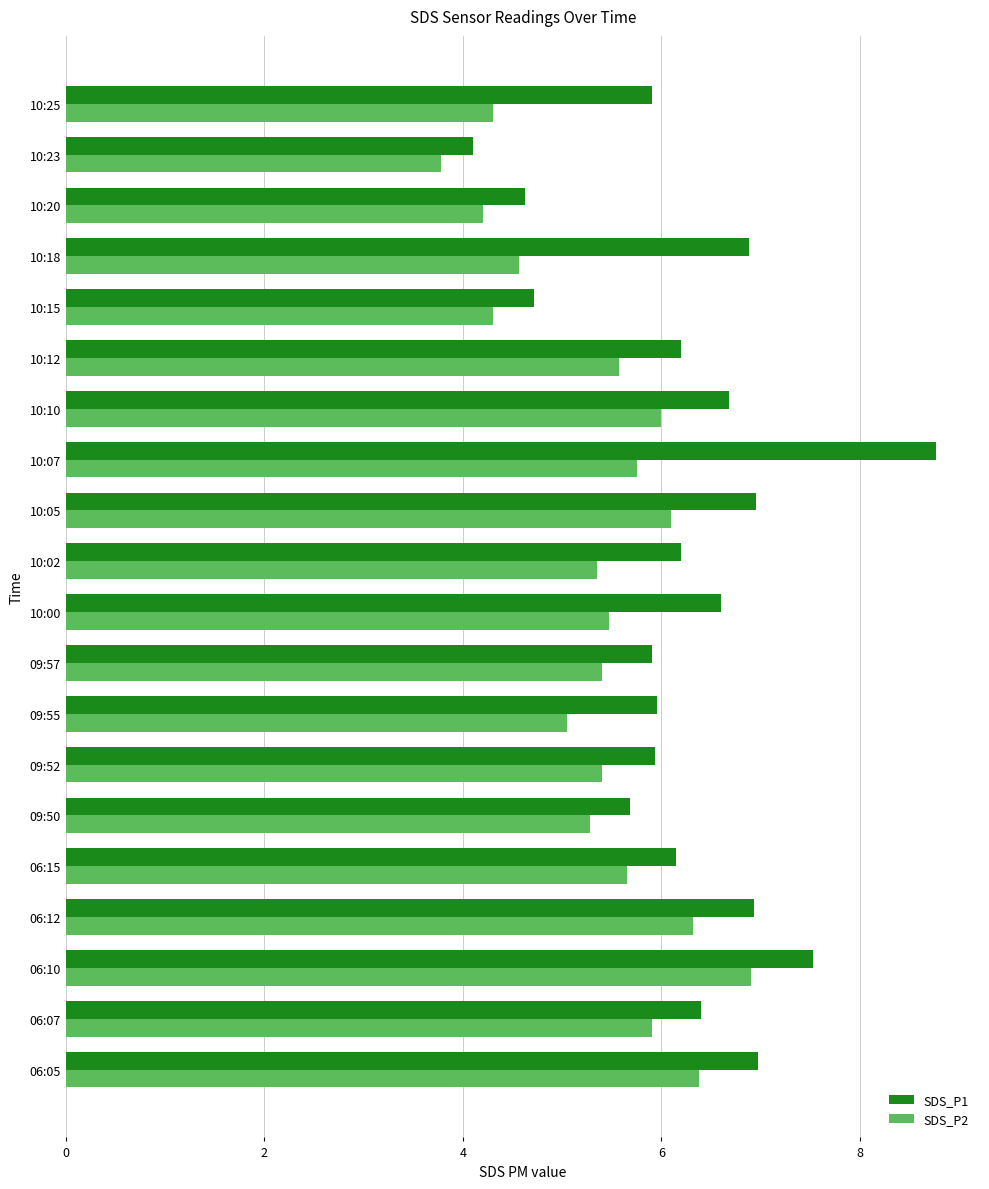

What are all the series names shown in the legend?

SDS_P1, SDS_P2